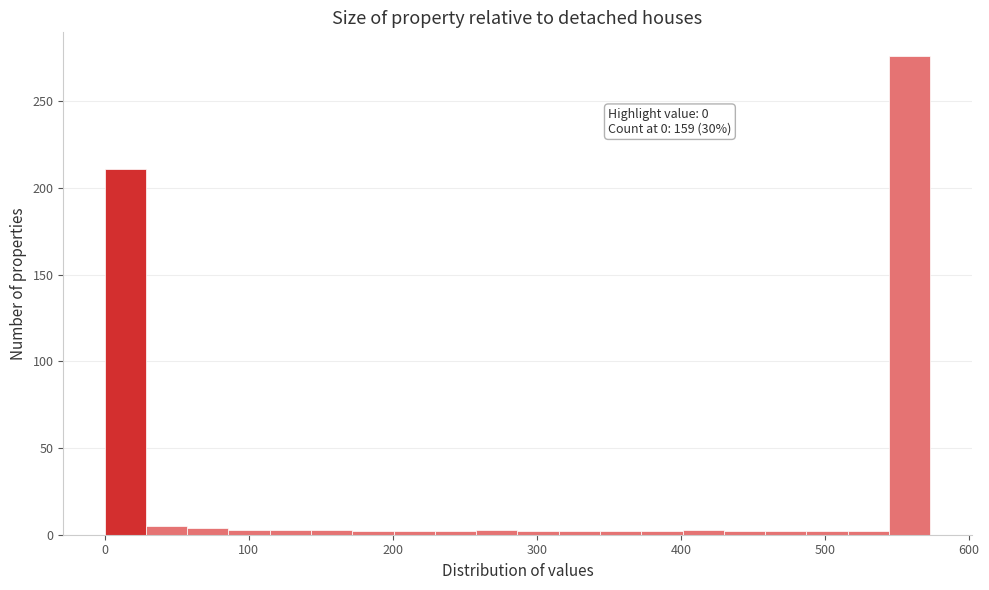

Read against the x-axis, roughly where is the centre of the tallest bar?

560